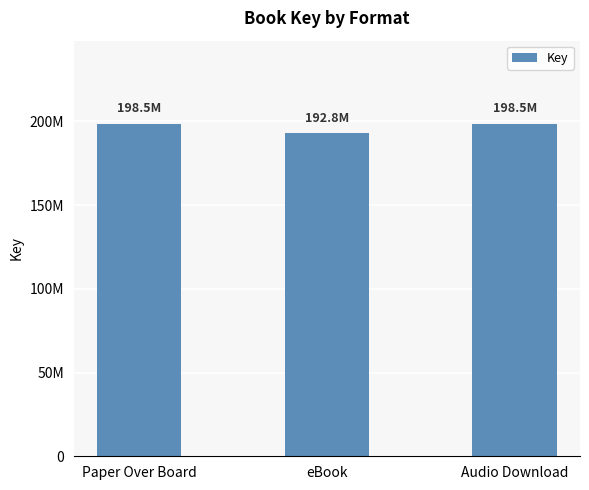

Does the chart contain any negative values?

No